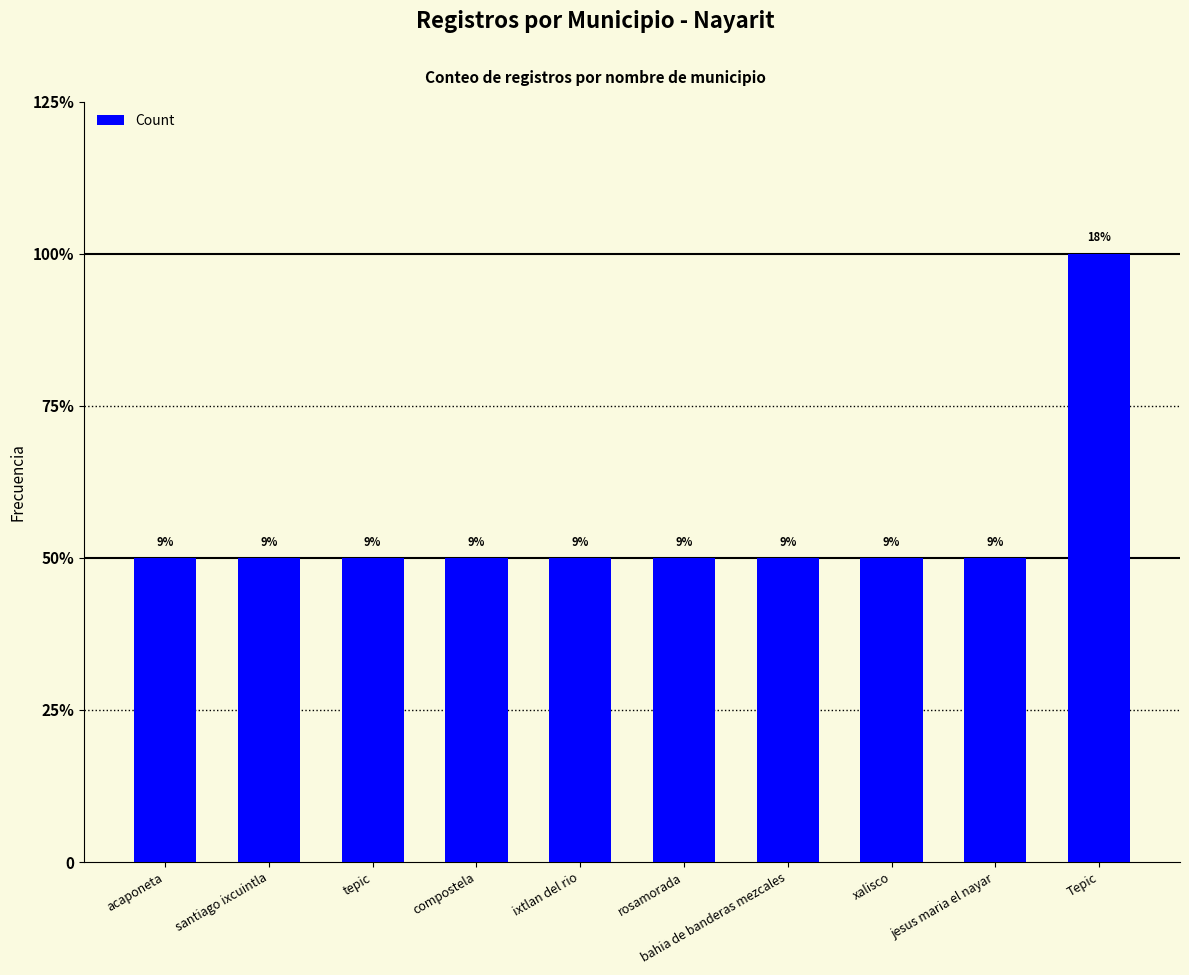

Does the chart contain any negative values?

No